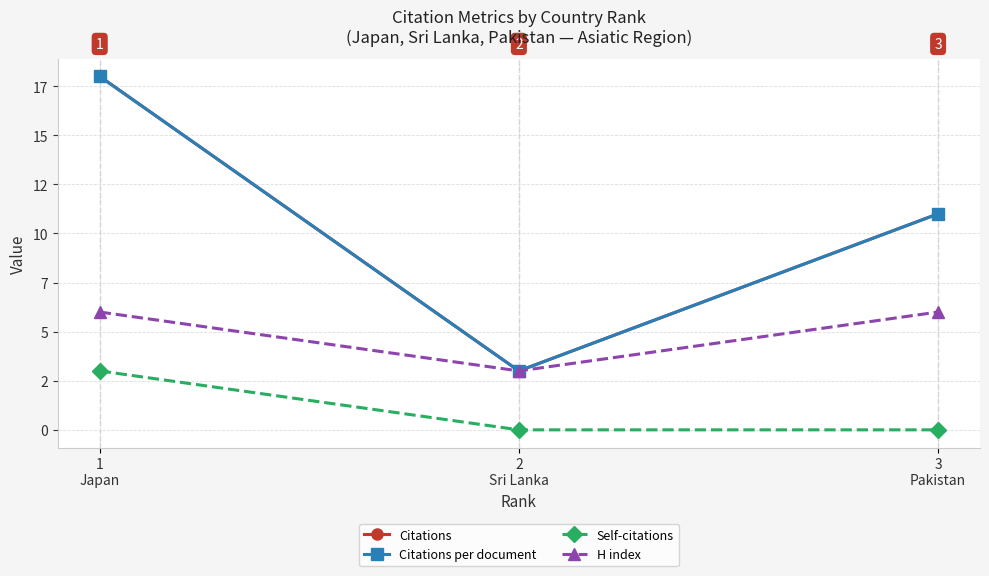

Is this an area chart (filled region under the line)?

No